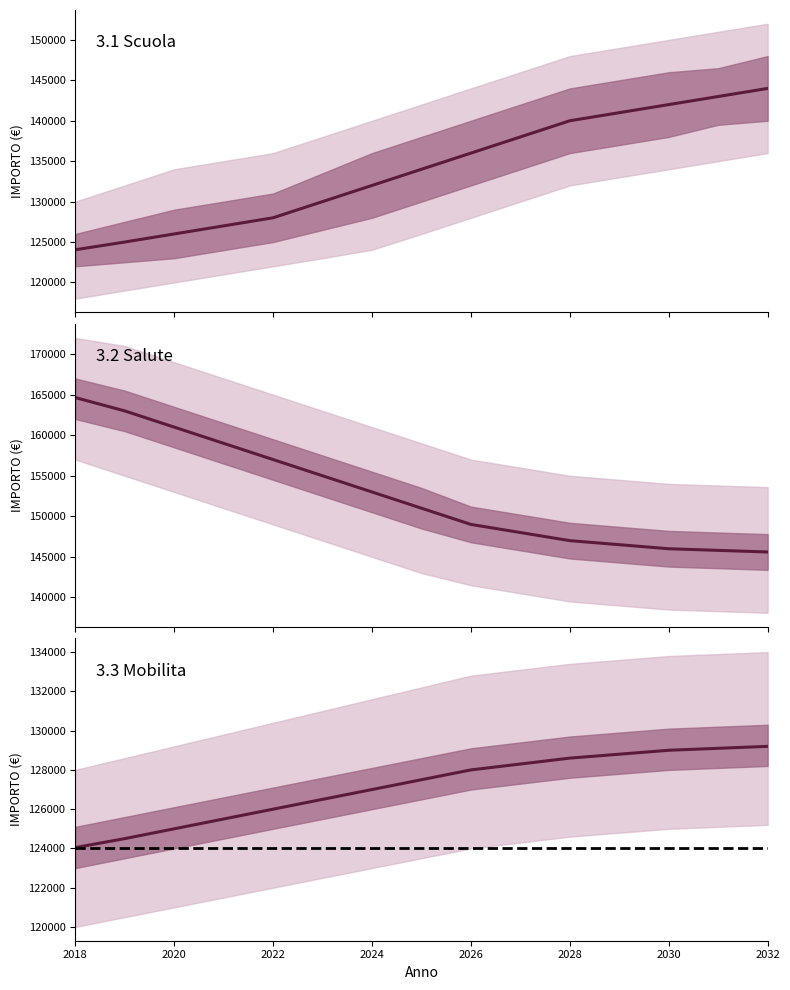

At how many categories does at least one series exceed 138801?

15